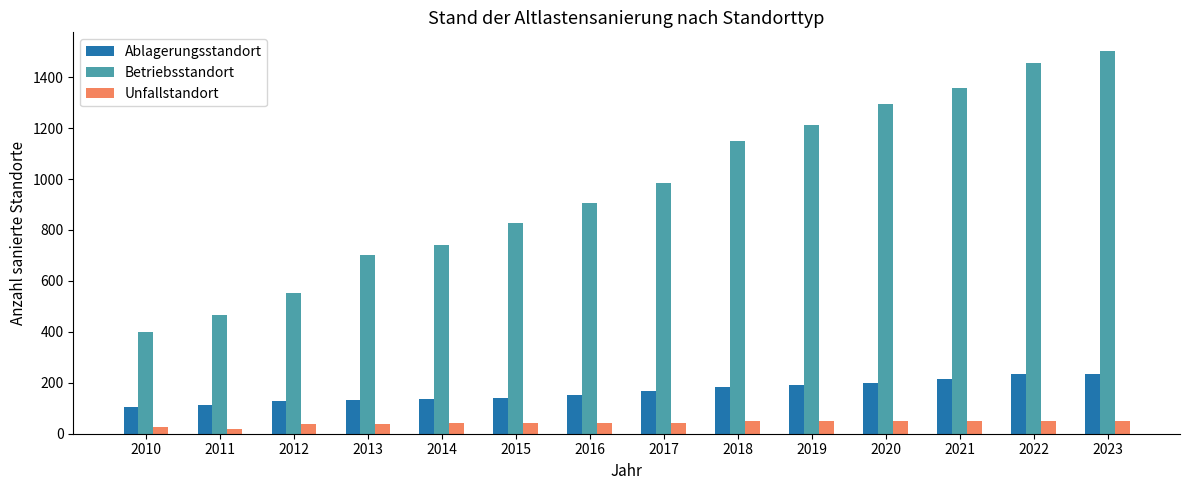

What is the smallest value displayed?

18